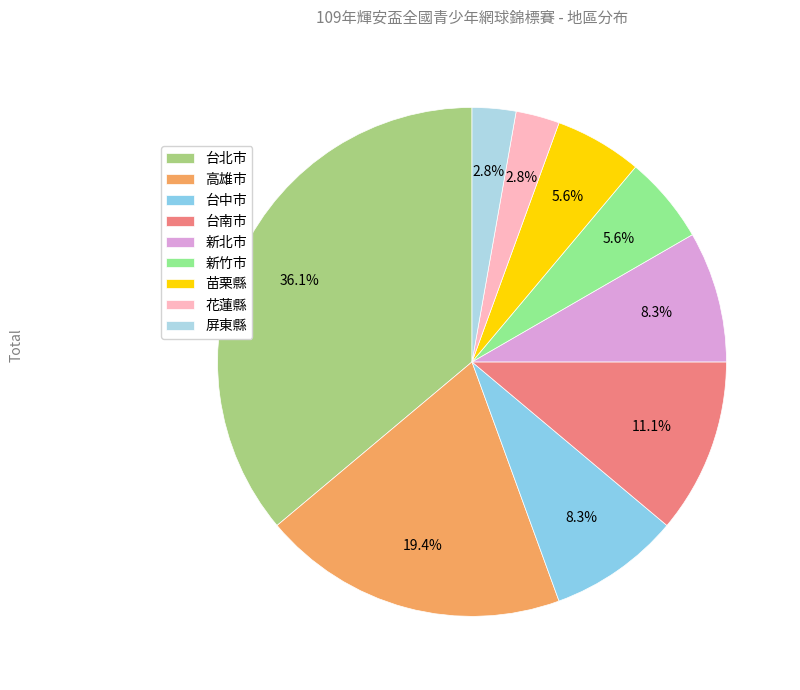

Approximately how many times larger is the value at 台北市 compared to 台中市?

4.3